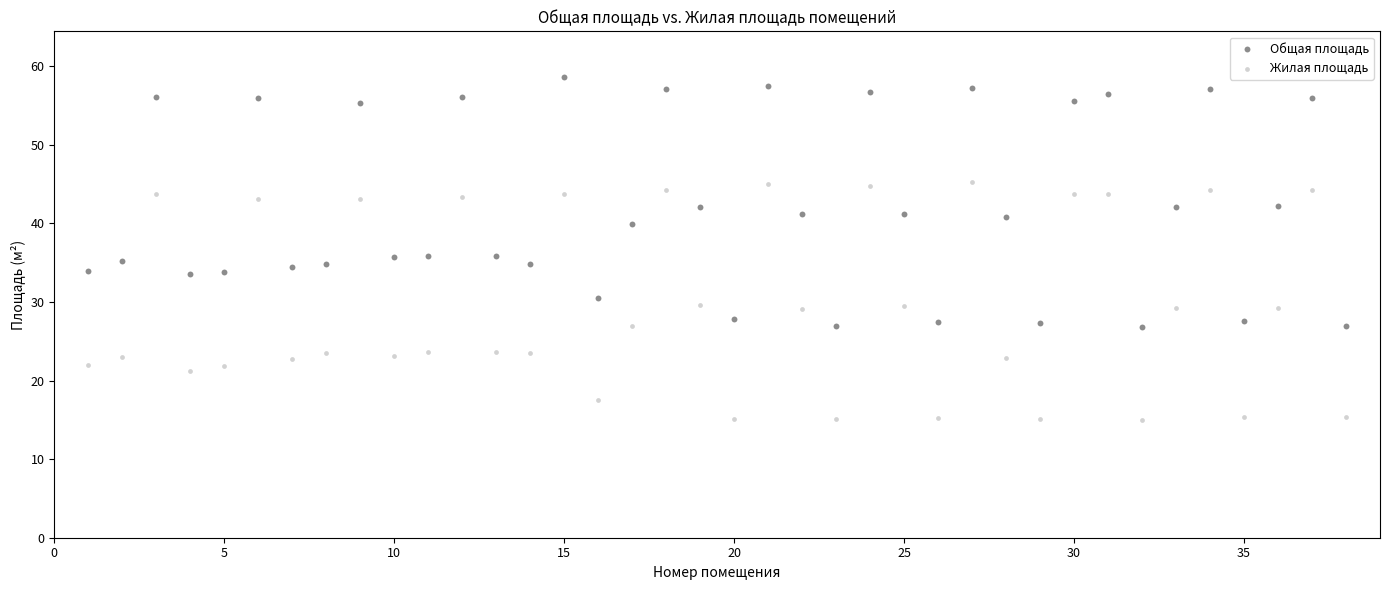

Across all data points, what is the range of X values (max minus min)?

37.0